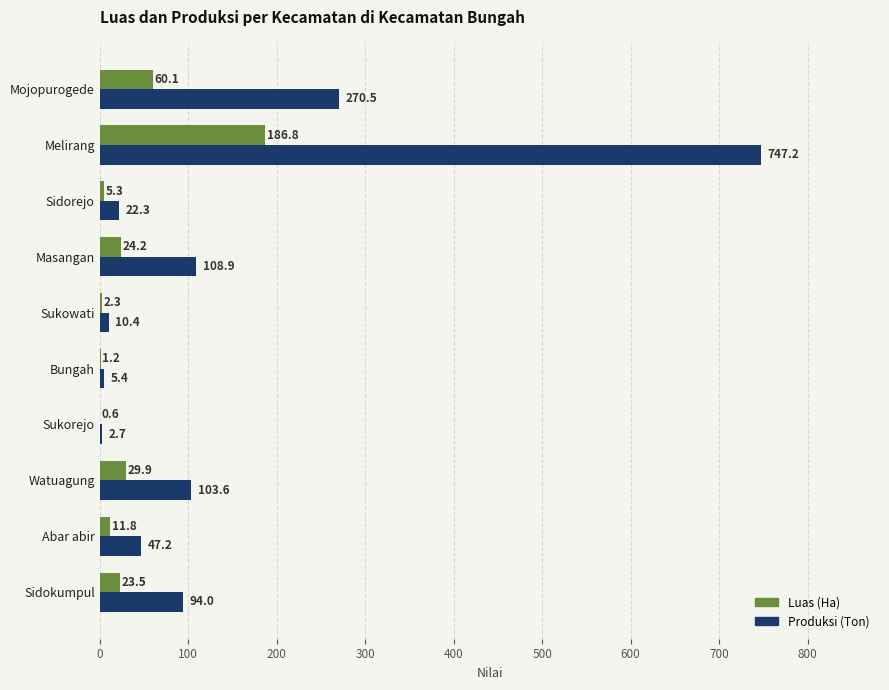

At which label is Luas (Ha) closest to 93?

Mojopurogede